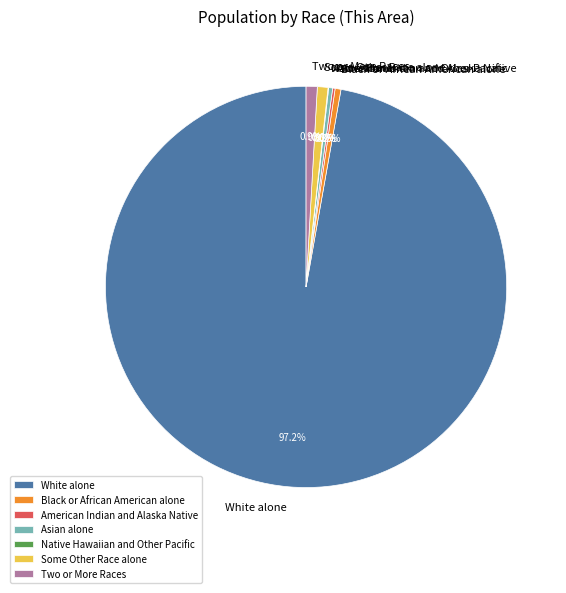

What is the largest slice in the pie chart?

White alone